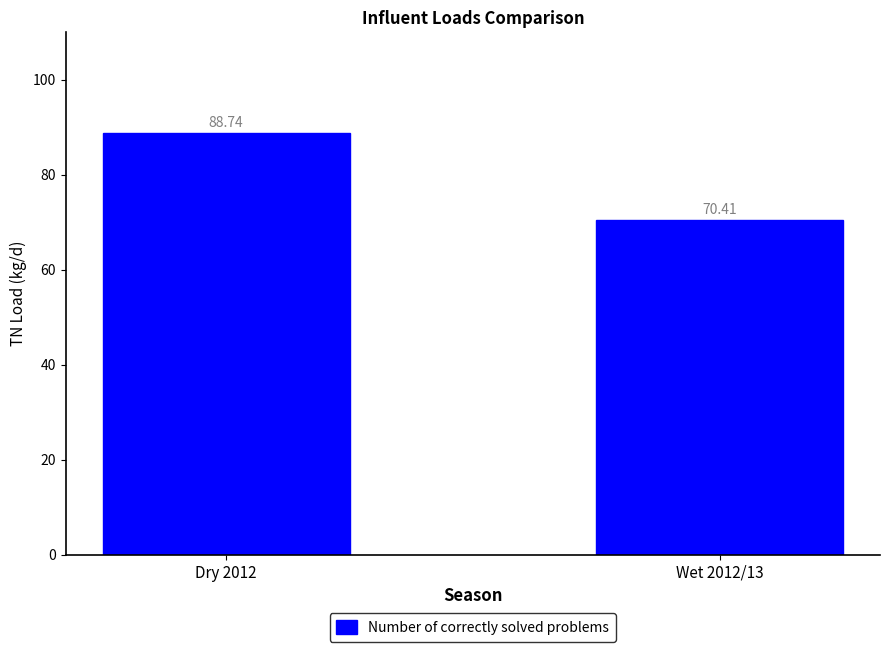

What is the label of the 2nd bar from the right?

Dry 2012